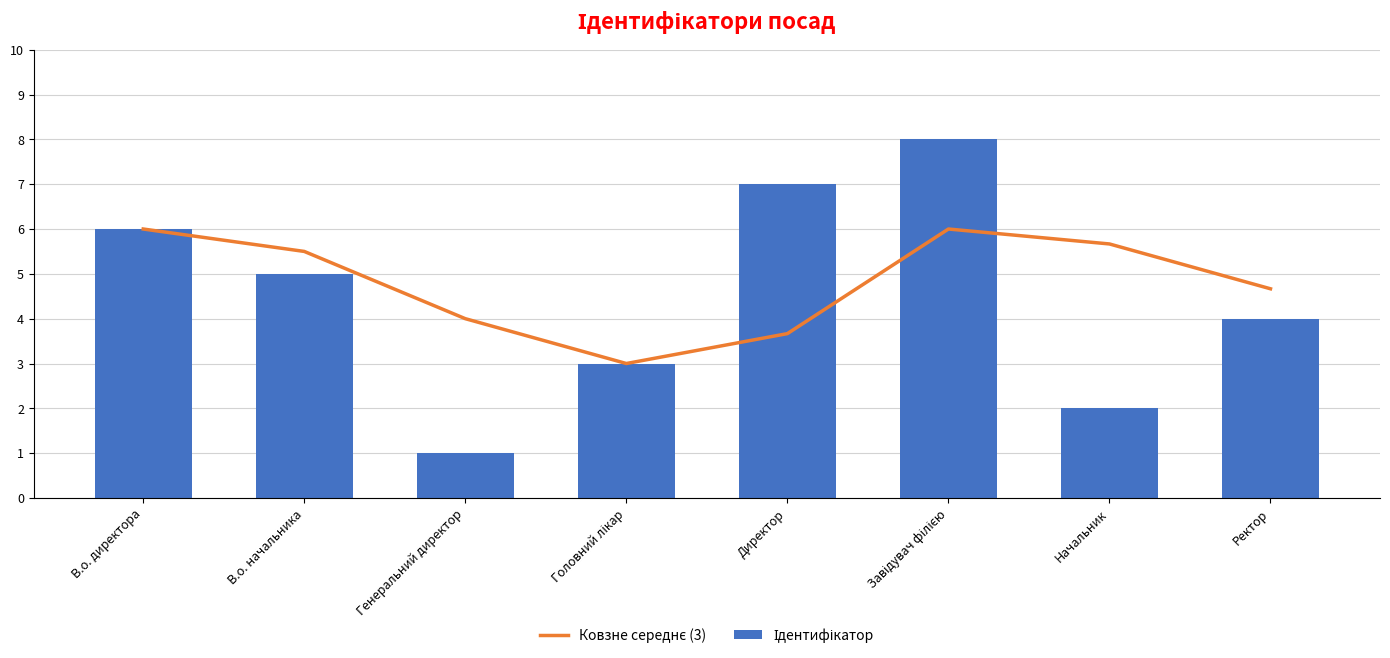

What is the label of the 3rd bar from the right?

Завідувач філією